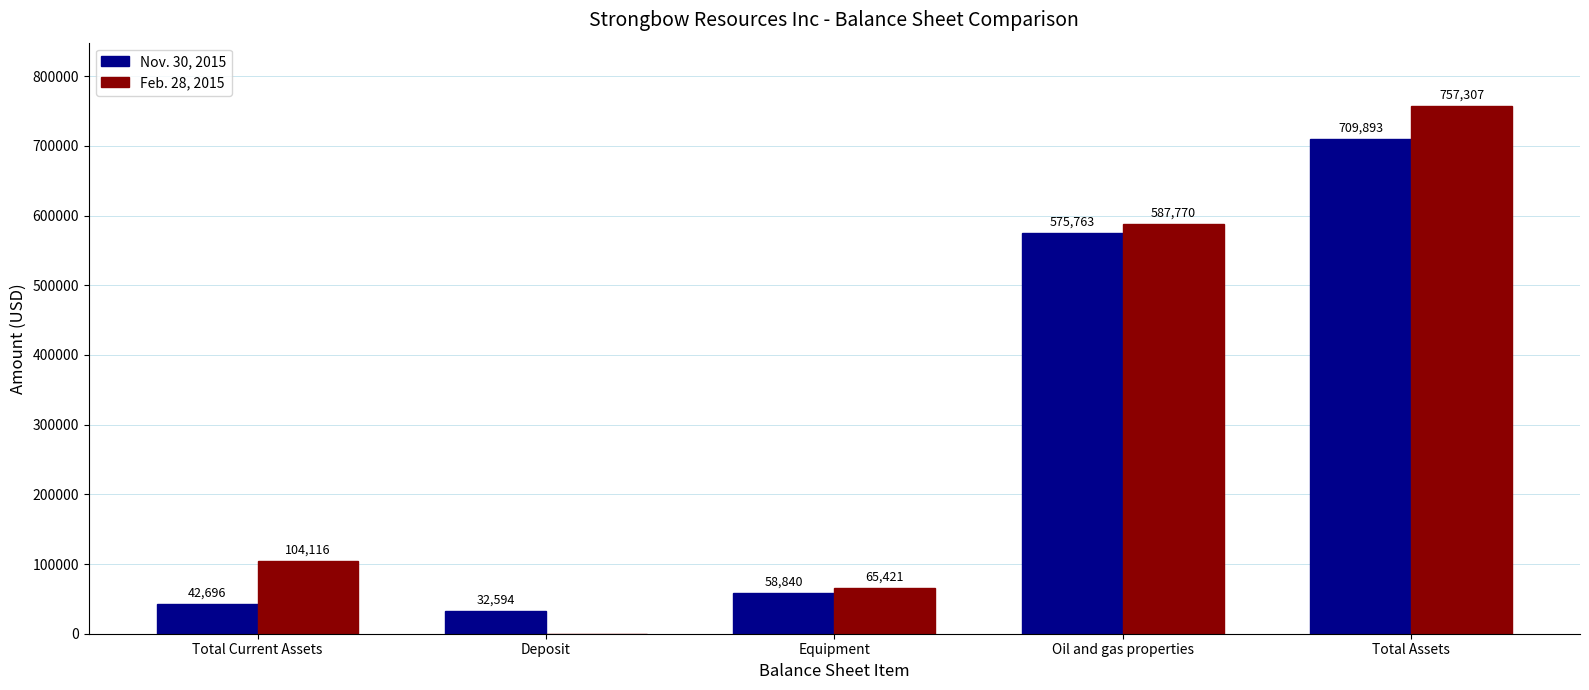

Reading left to right, what are all the values shown in this chart?

Nov. 30, 2015: 42696	32594	58840	575763	709893
Feb. 28, 2015: 104116	0	65421	587770	757307